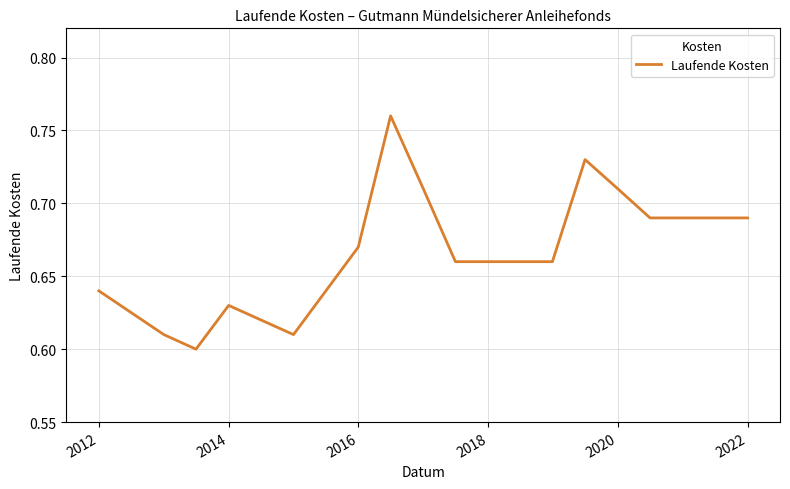

Reading left to right, what are all the values shown in this chart?

0.6	0.6	0.6	0.6	0.6	0.7	0.8	0.7	0.7	0.7	0.7	0.7	0.7	0.7	0.7	0.7